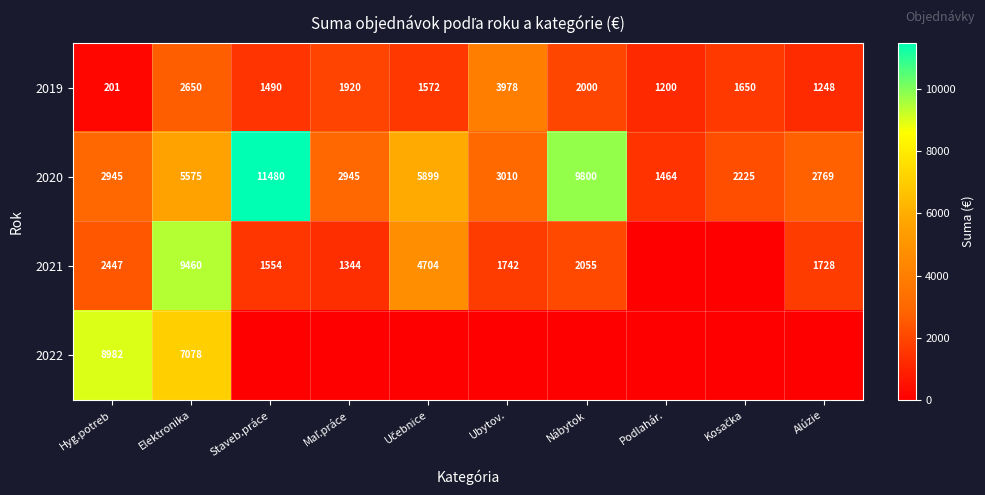

What is the approximate value of 2020 at Hyg.potreb, to the nearest 50?

2950